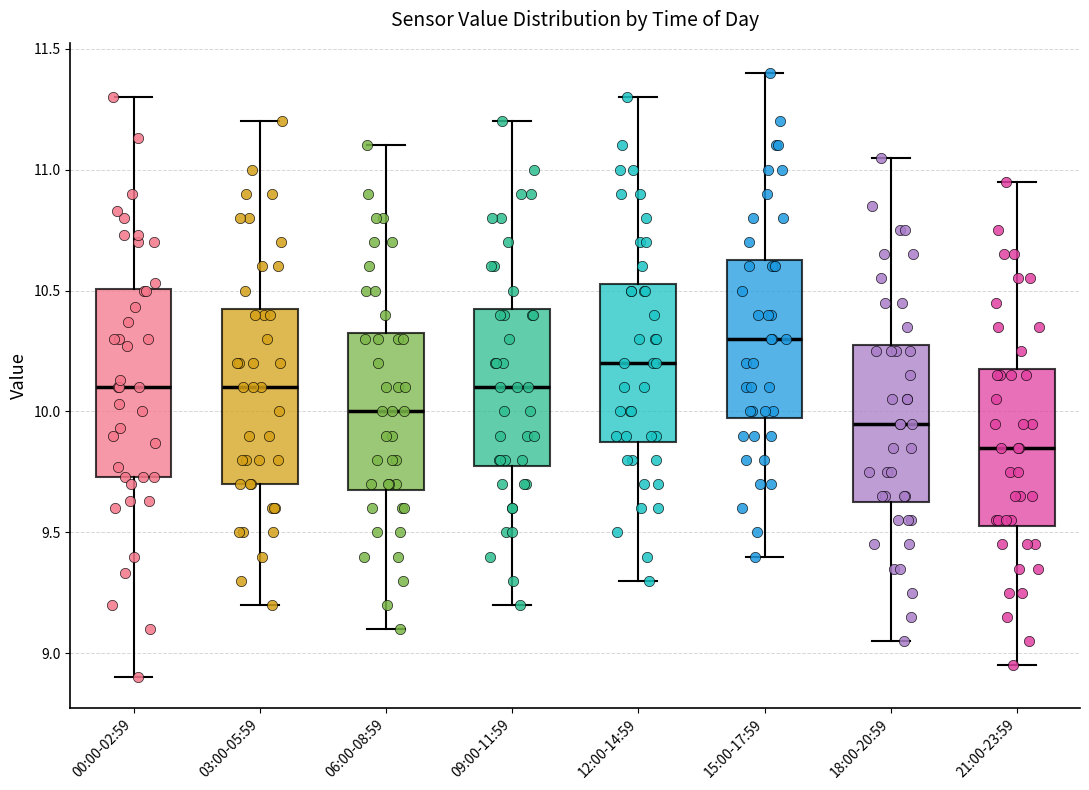

Where does the lower whisker of the box for 06:00-08:59 end on the y-axis? The values are not printed on the chart, so give them approximately, as read against the axis.

9.10